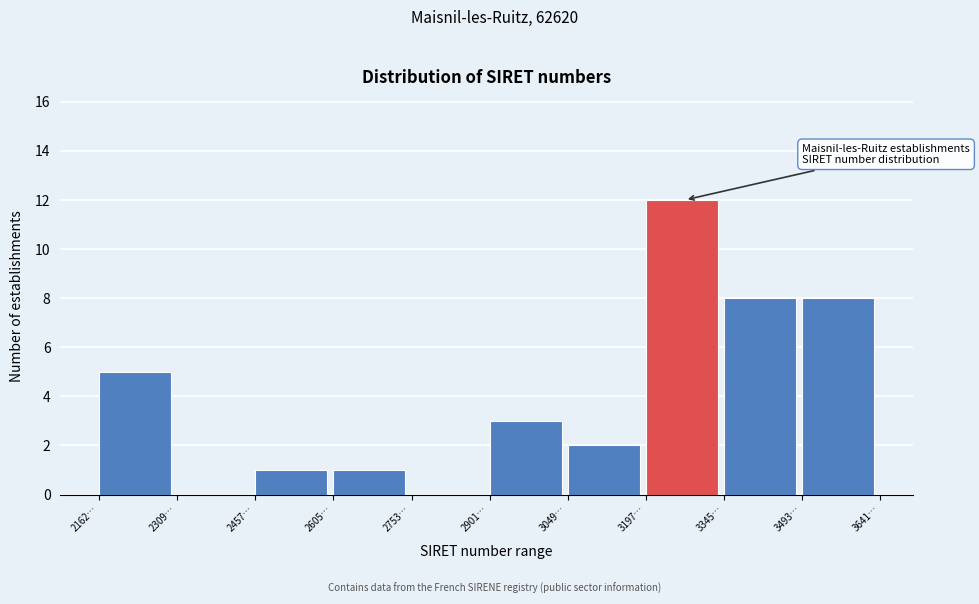

Reading left to right, what are all the values shown in this chart?

2162…=5	2309…=0	2457…=1	2605…=1	2753…=0	2901…=3	3049…=2	3197…=12	3345…=8	3493…=8